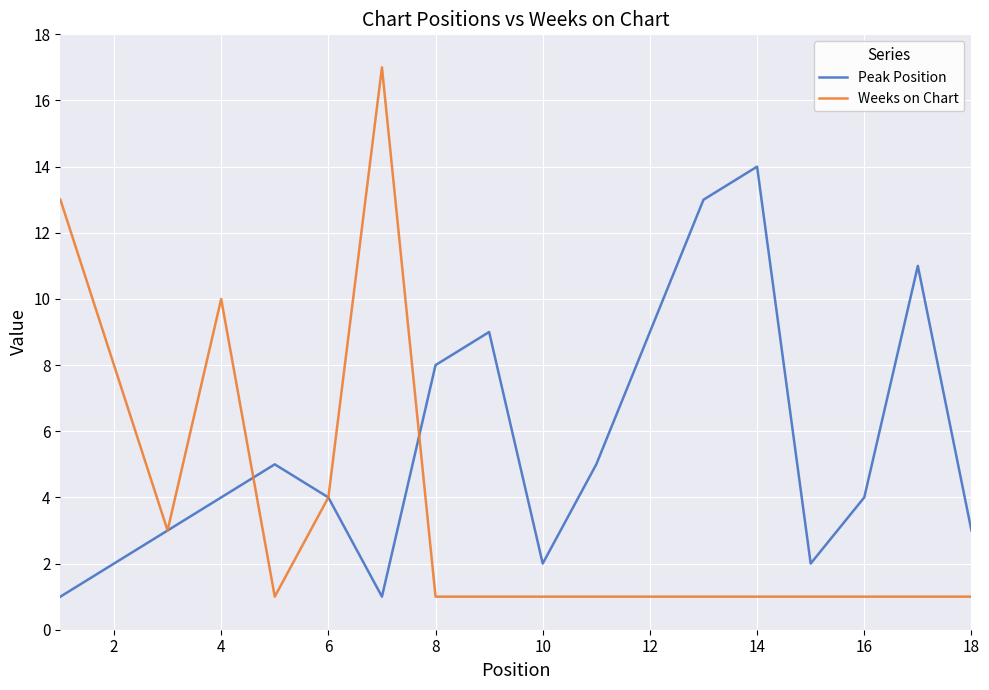

What is the smallest value displayed?

1